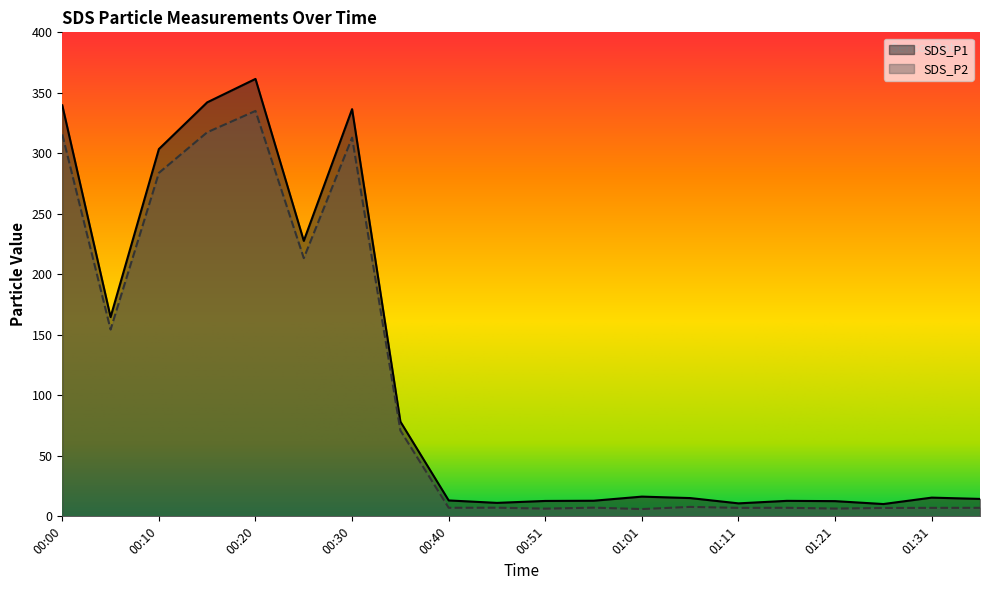

What is the sum of all SDS_P1 values?

2311.5